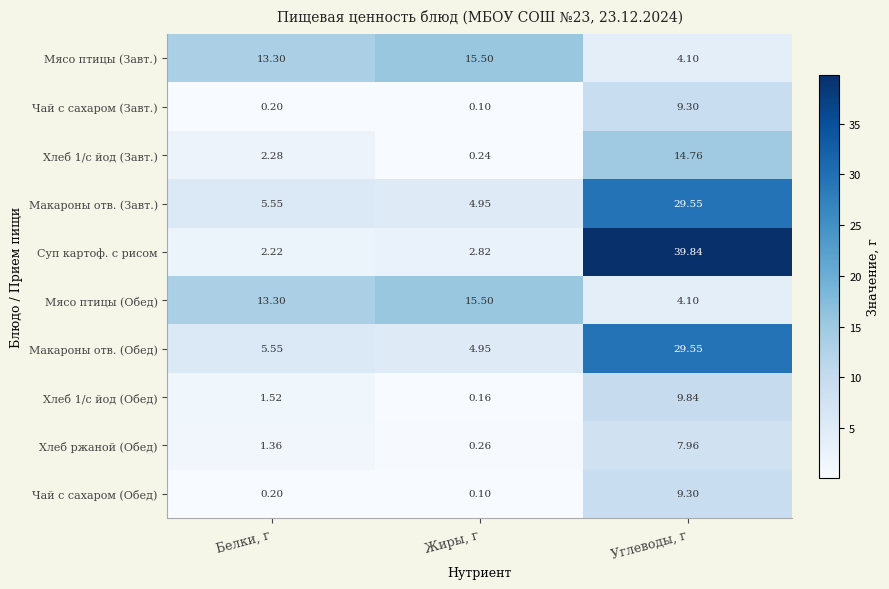

At how many categories does at least one series exceed 6?

3